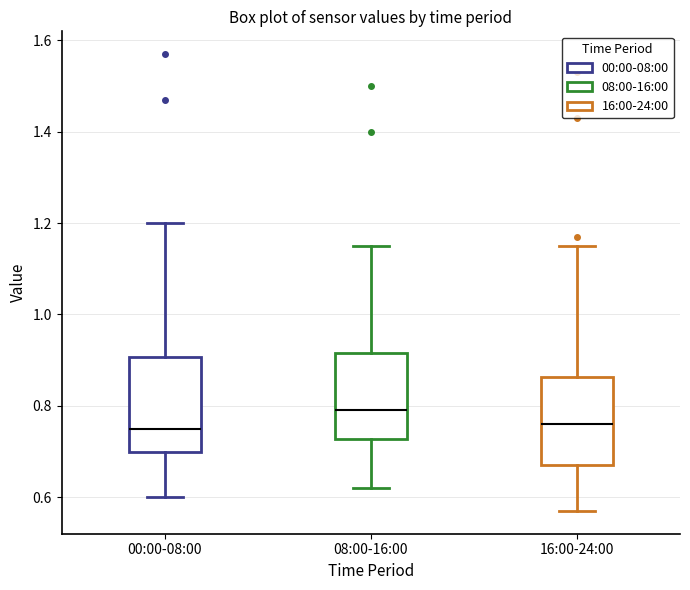

Reading left to right, transcribe this box plot: for each box, give where its median line is, the range the box spans, and where its two whiskers end, as read against the y-axis. The values are not printed on the chart, so give them approximately, as read against the axis.

00:00-08:00: median 0.76, box 0.70 to 0.90, whiskers 0.60 to 1.20
08:00-16:00: median 0.80, box 0.72 to 0.92, whiskers 0.62 to 1.16
16:00-24:00: median 0.76, box 0.68 to 0.86, whiskers 0.58 to 1.16